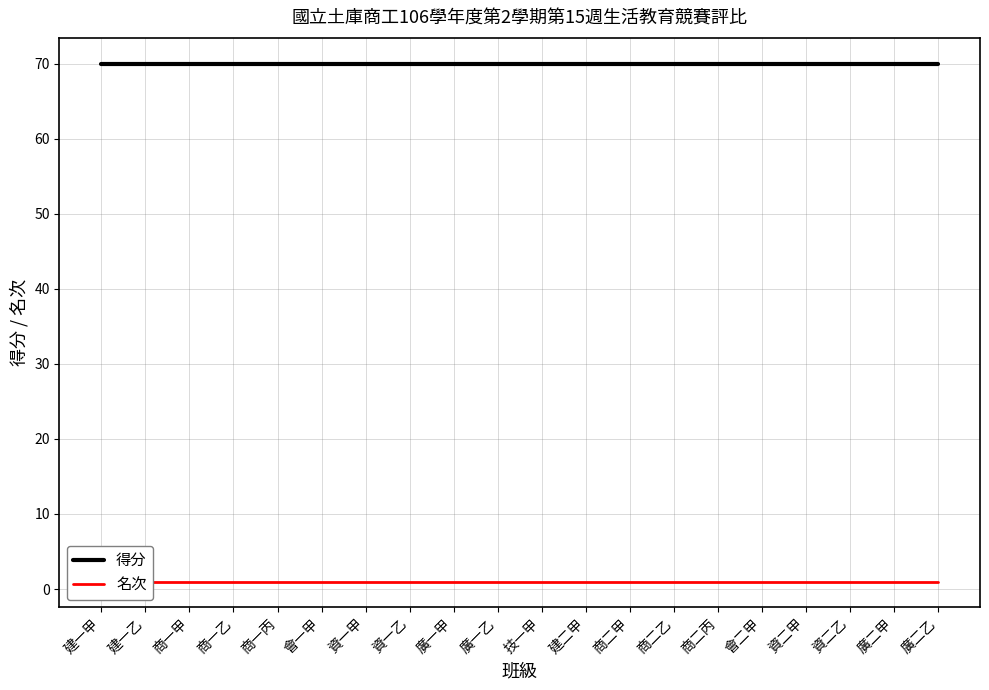

True or false: 名次 and 得分 cross at least once.

False